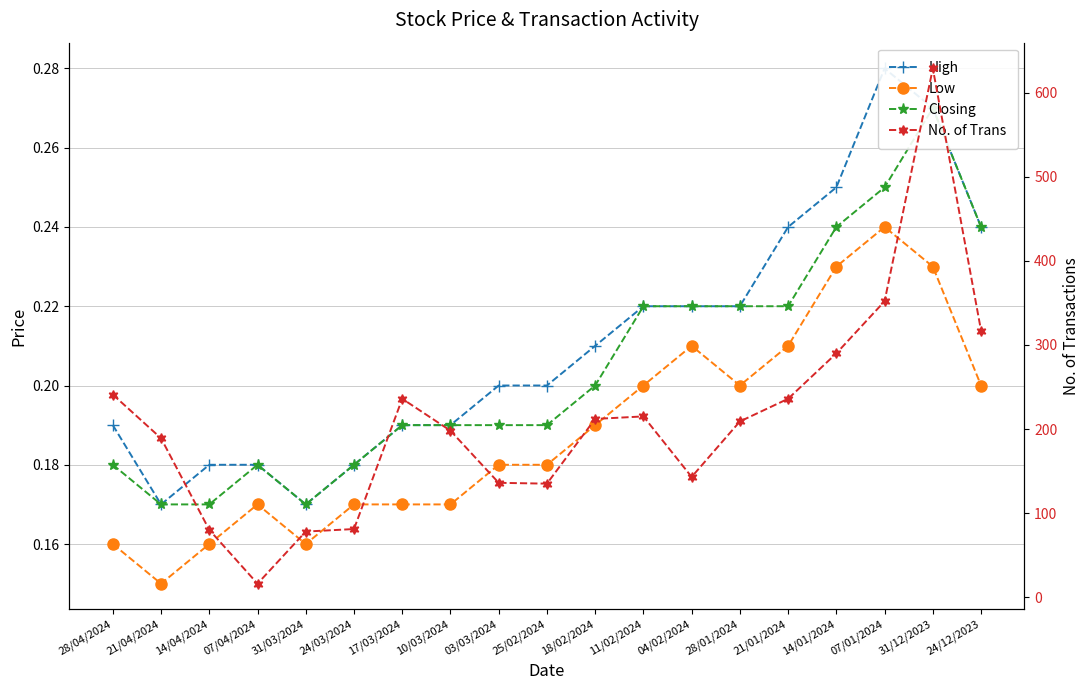

Where is the first local maximum for Low?

07/04/2024